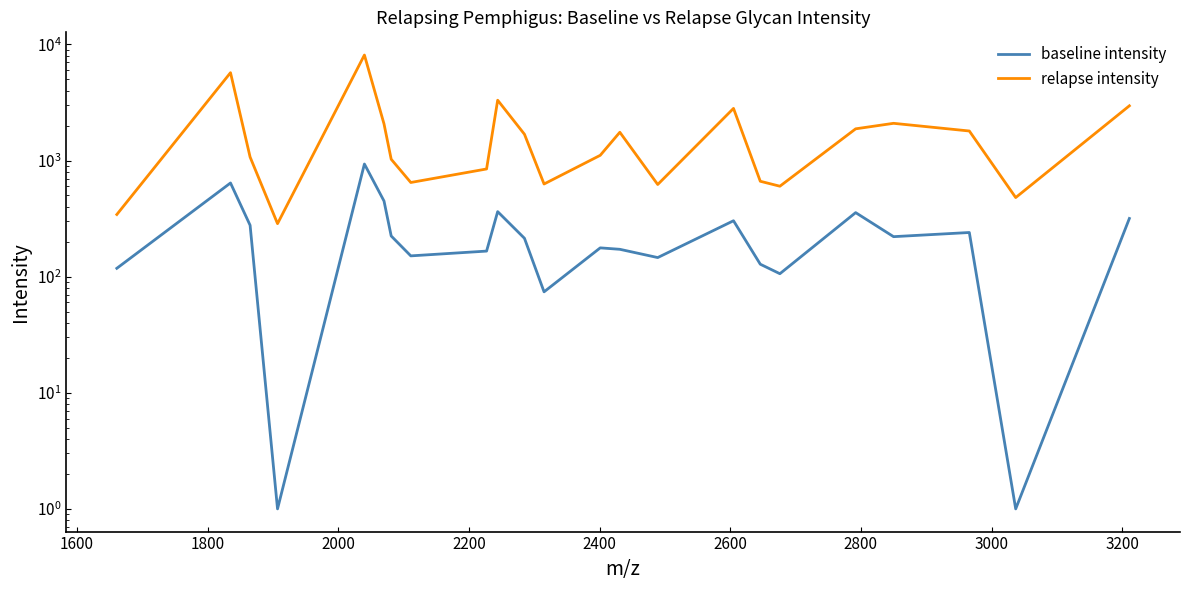

List the series in order of their overall mean, lowest first.

baseline intensity, relapse intensity